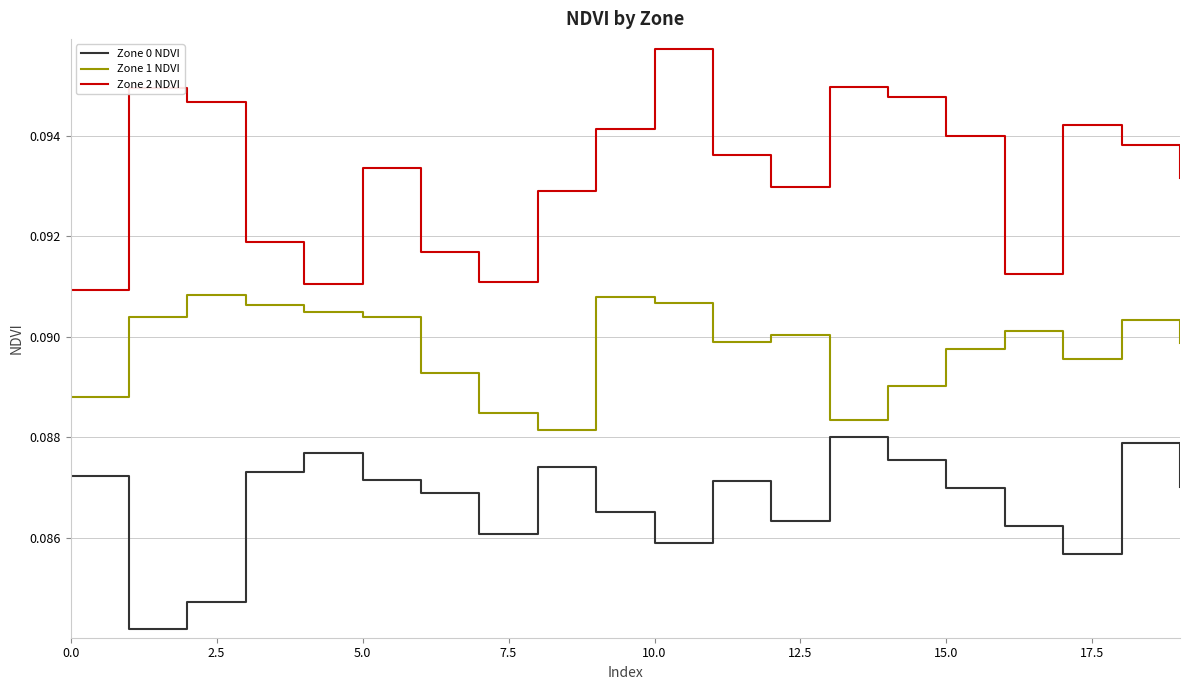

Which series has the largest total across all categories?

Zone 2 NDVI